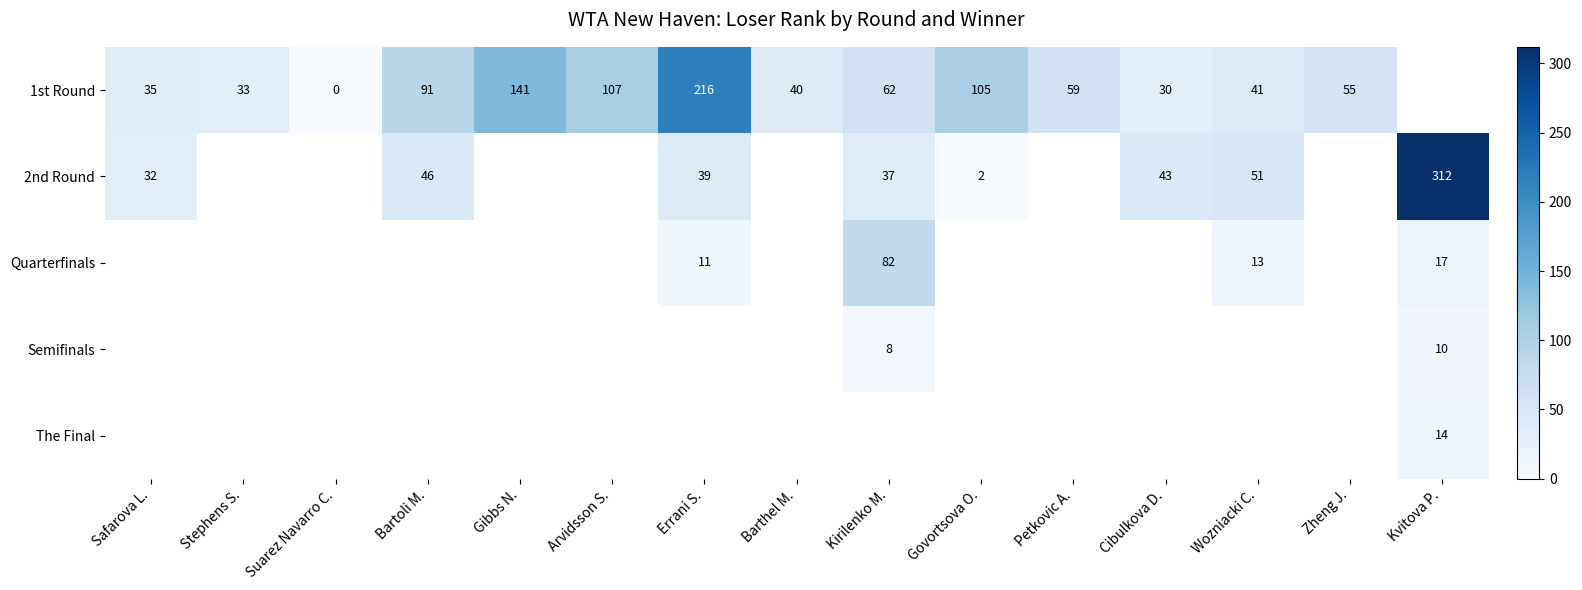

Is the value of Quarterfinals at Errani S. greater than the value of 2nd Round at Kirilenko M.?

No